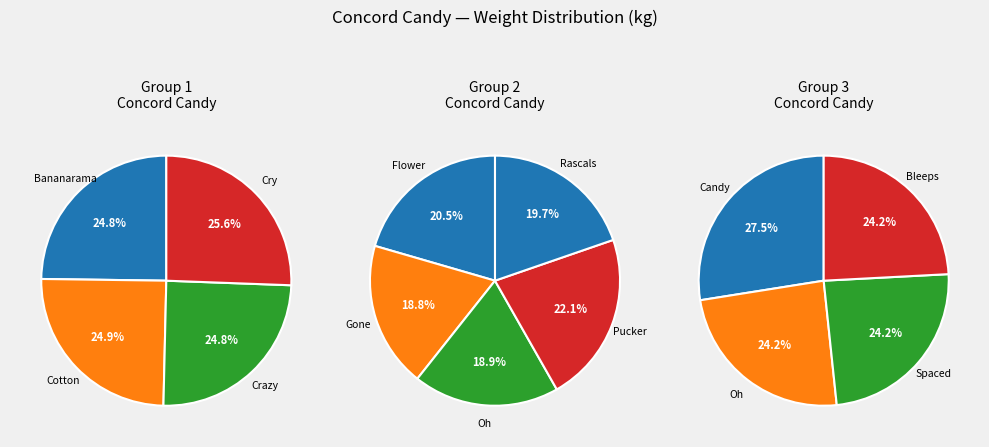

How many segments does this pie chart have?

13